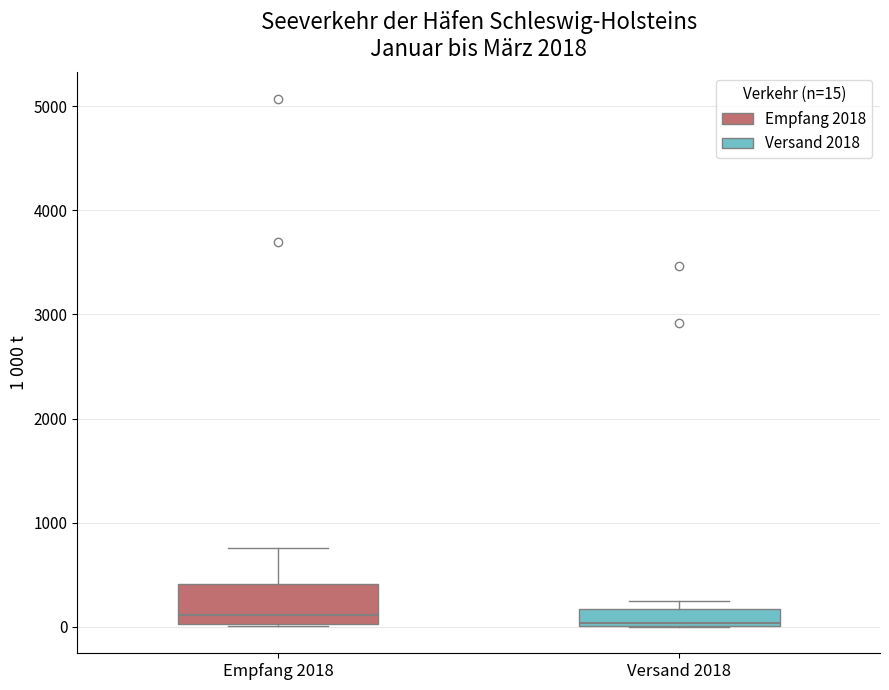

Where is the upper edge of the box for Versand 2018 on the y-axis? The values are not printed on the chart, so give them approximately, as read against the axis.

200